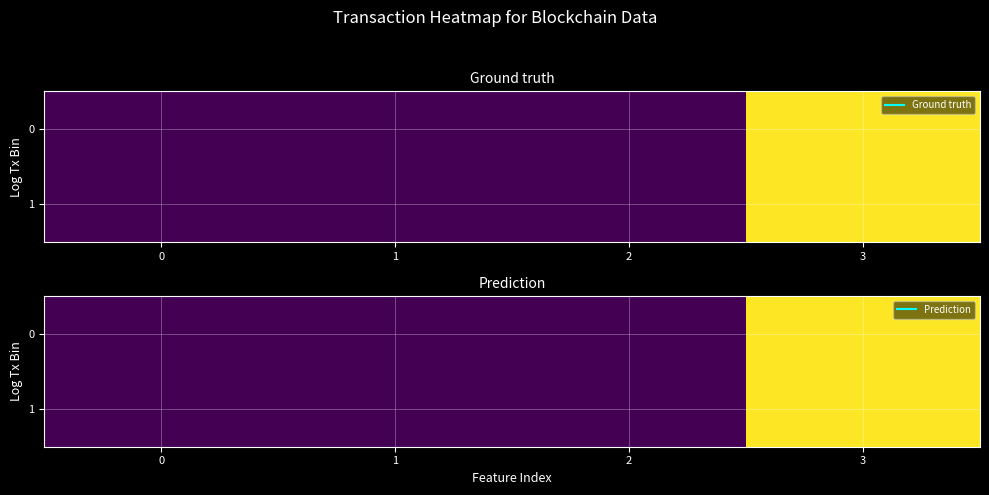

Rank the series at 1 from lowest to highest value.

0, 1